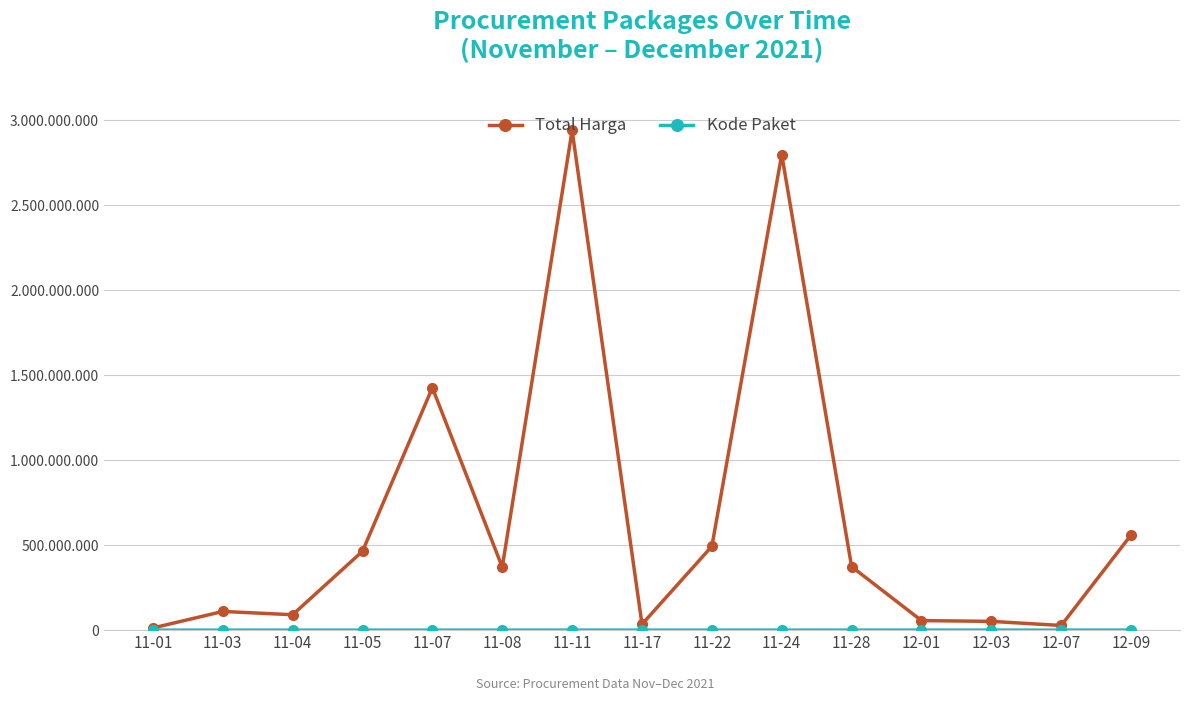

Does the chart have visible grid lines?

Yes